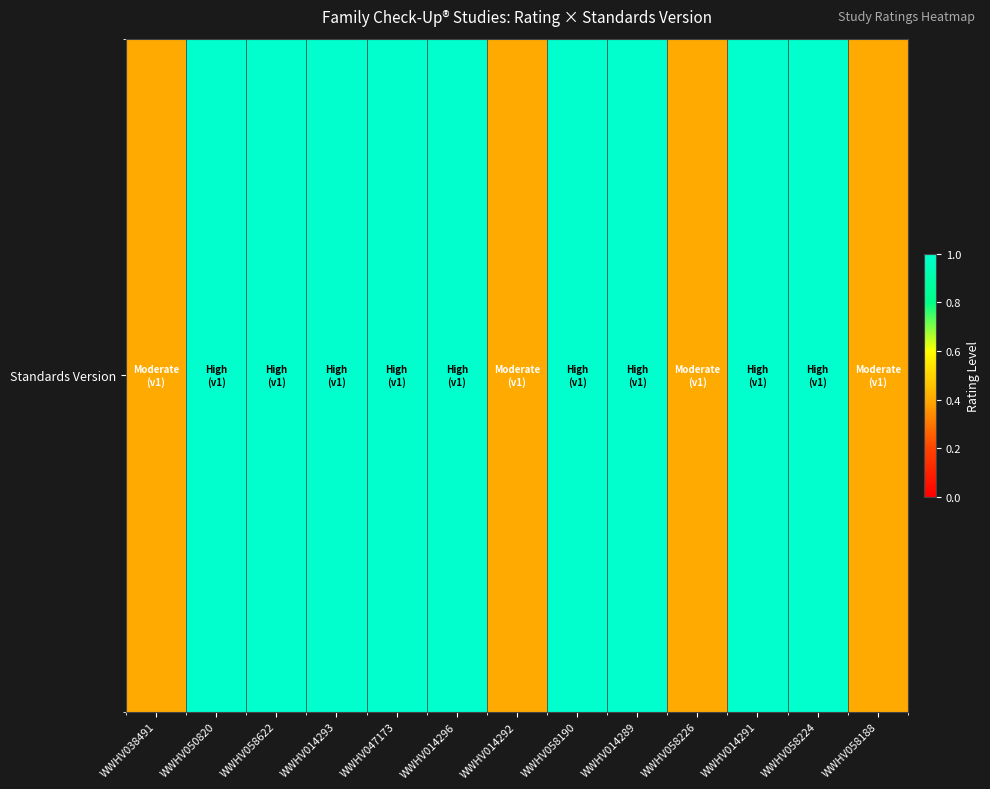

The chart shows a value of 1.4 at WWHV014291. True or false?

False